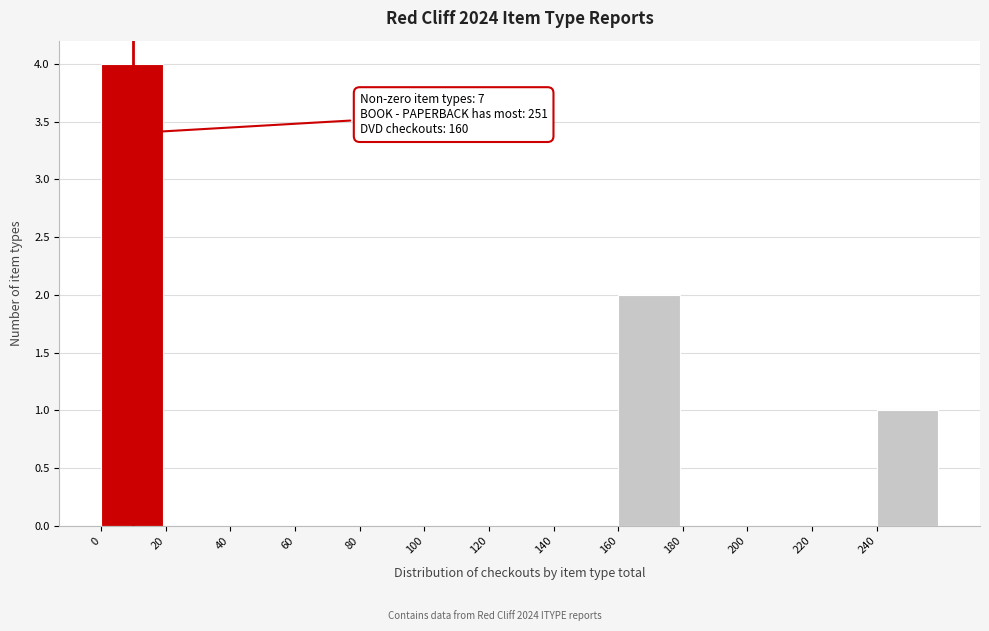

Over which range of the x-axis is the bar tallest?

0 to 20